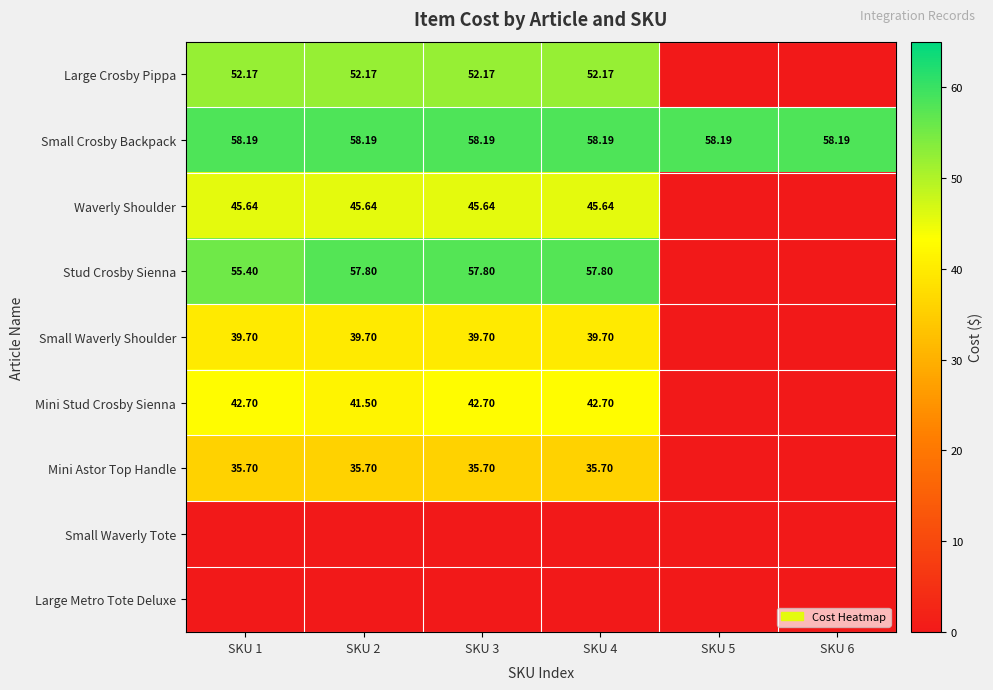

Is it true that Mini Stud Crosby Sienna equals -24.8 at SKU 5?

False